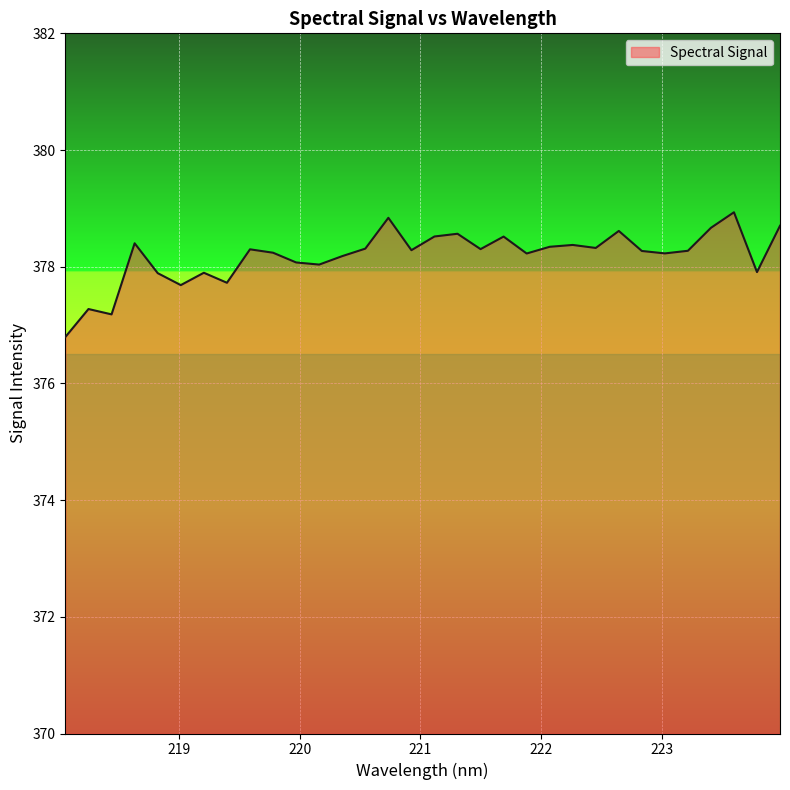

What is the minimum value shown in the chart?

376.8